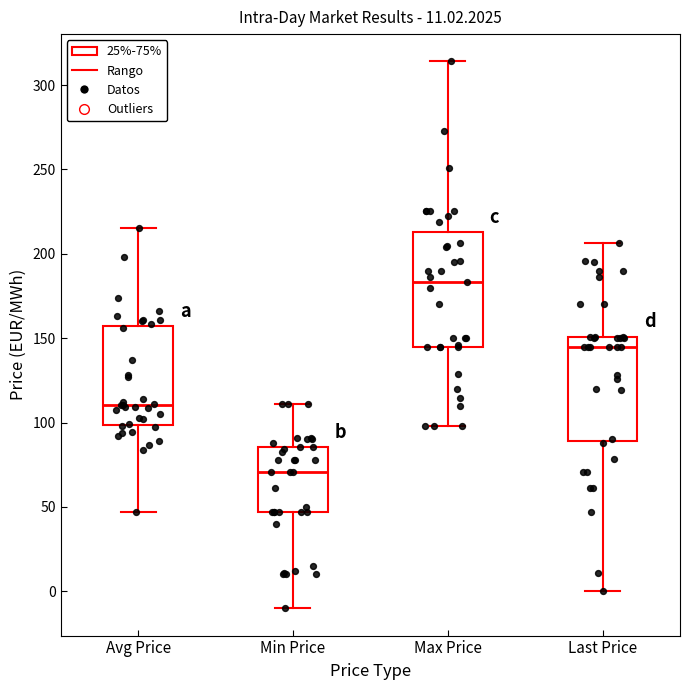

Which box's median line is the lowest?

Min Price